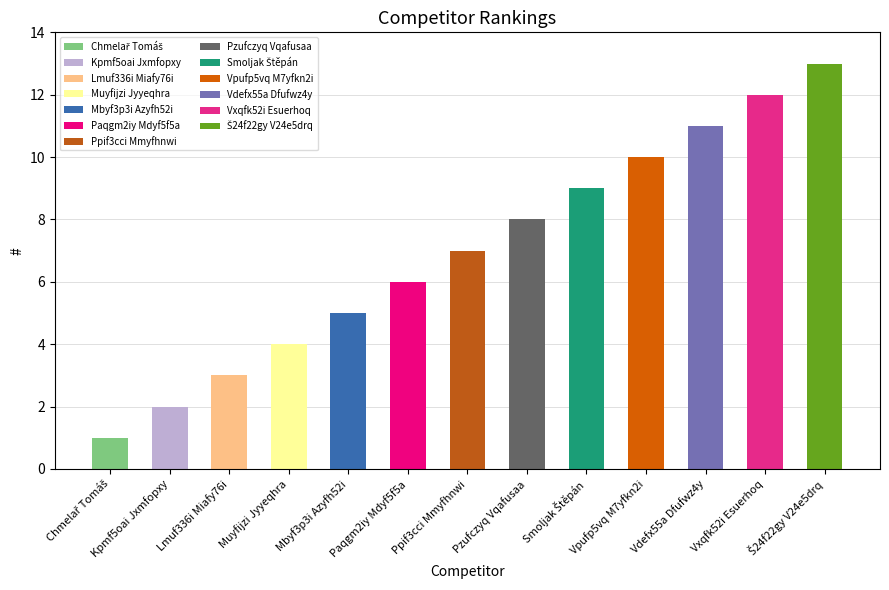

What is the sum of all values?

91